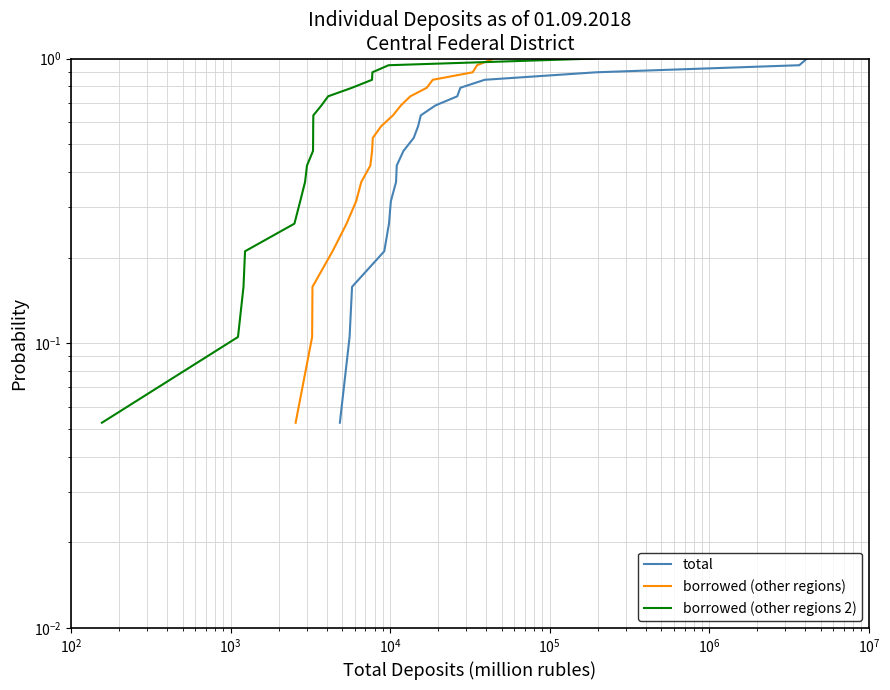

True or false: borrowed by credit institutions (other regions) and borrowed by credit institutions (other regions 2) intersect in this chart.

False